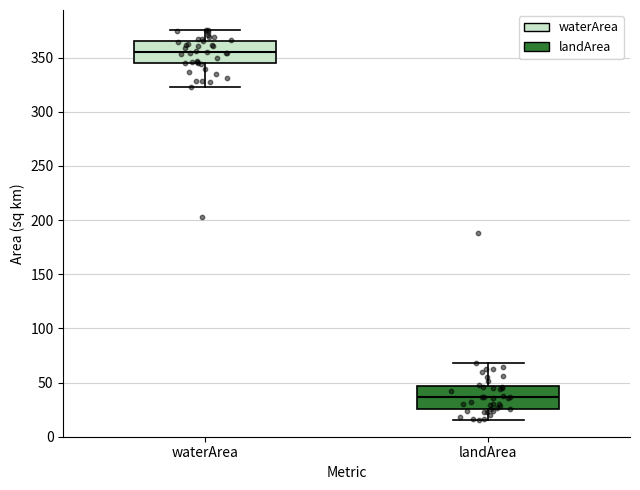

Which box's median line is the lowest?

landArea